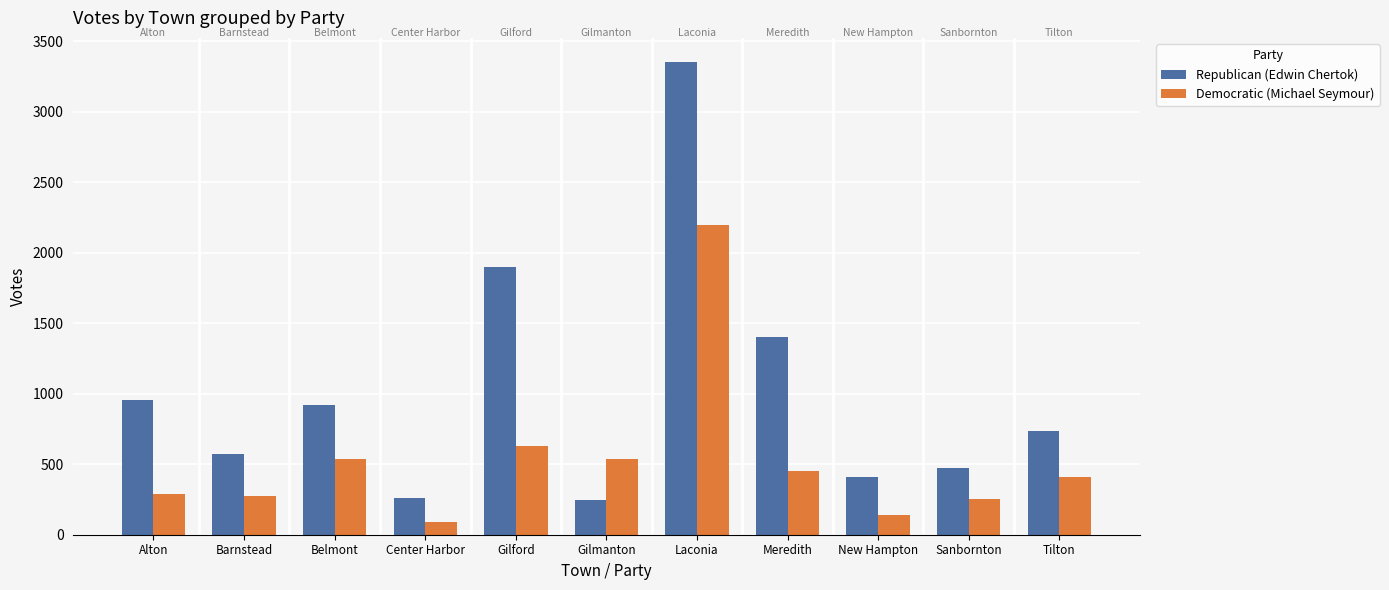

Is the value of Democratic (Michael Seymour) at Belmont greater than the value of Republican (Edwin Chertok) at Gilmanton?

Yes